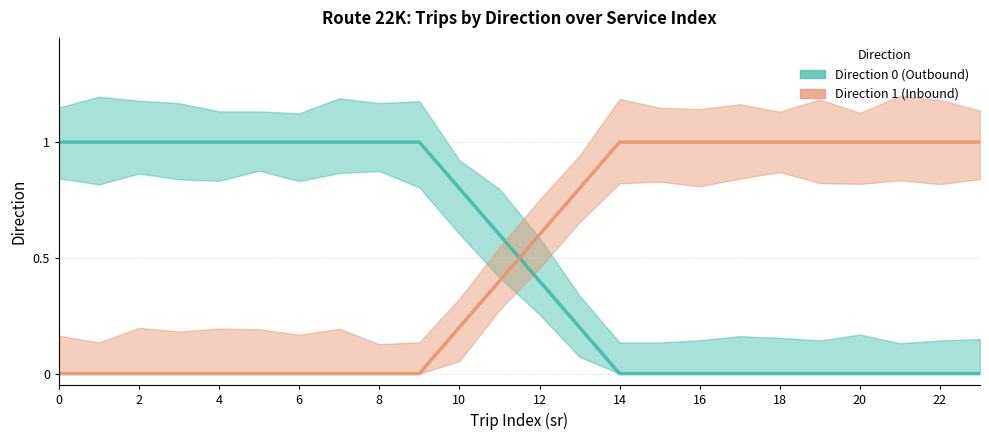

Is it true that Direction 1 (Inbound) equals 1.7 at 19?

False